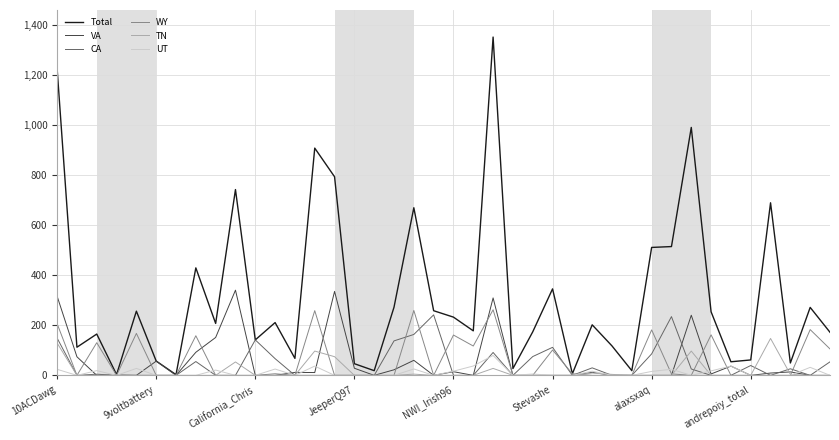

Does the chart display data point markers on the line(s)?

No